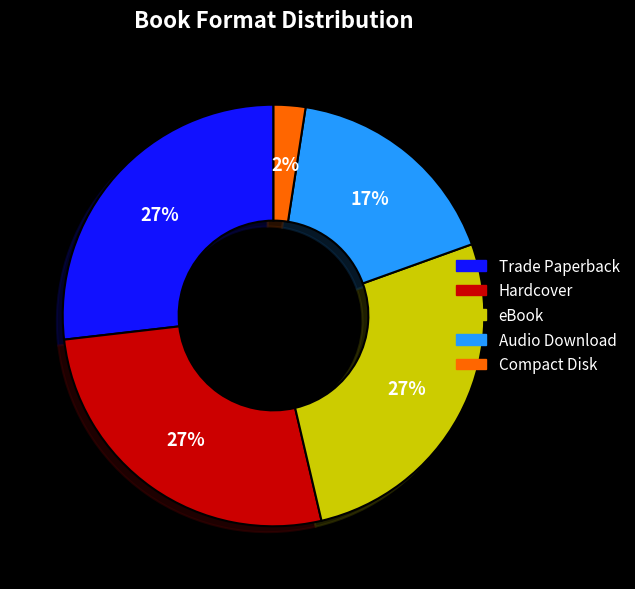

Is there any slice that represents more than half of the pie?

No